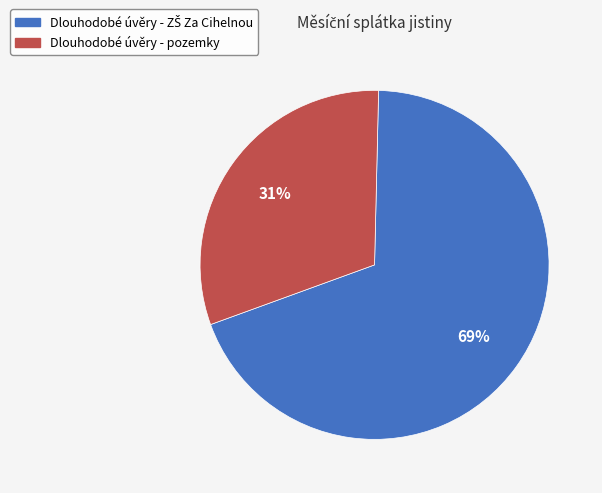

What is the smallest slice in the pie chart?

Dlouhodobé úvěry - pozemky